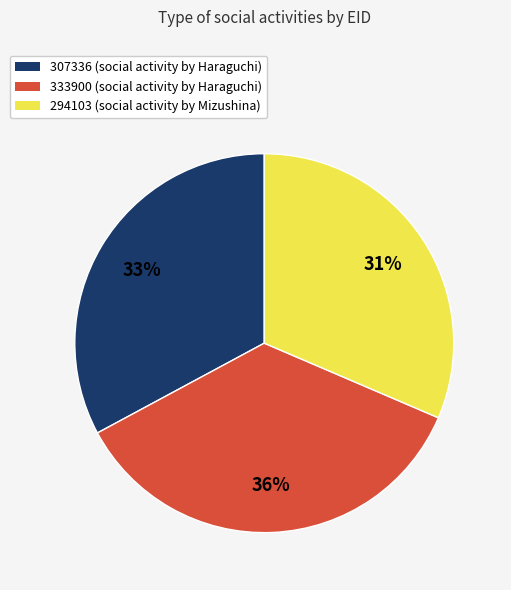

Is 333900 the majority of the pie?

No